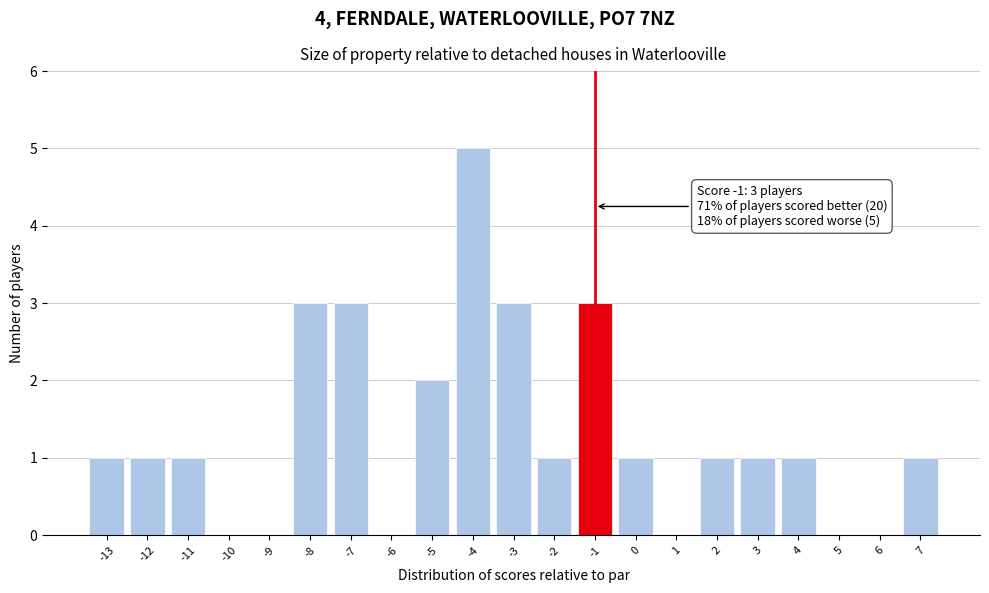

Over which range of the x-axis is the bar tallest?

-4.5 to -3.5